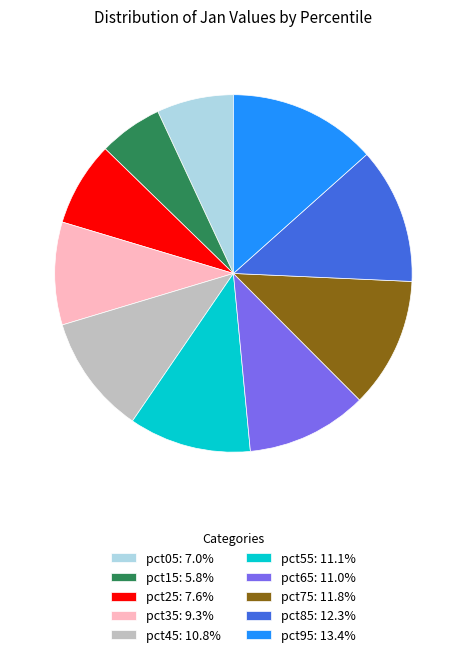

Does any single category account for the majority?

No